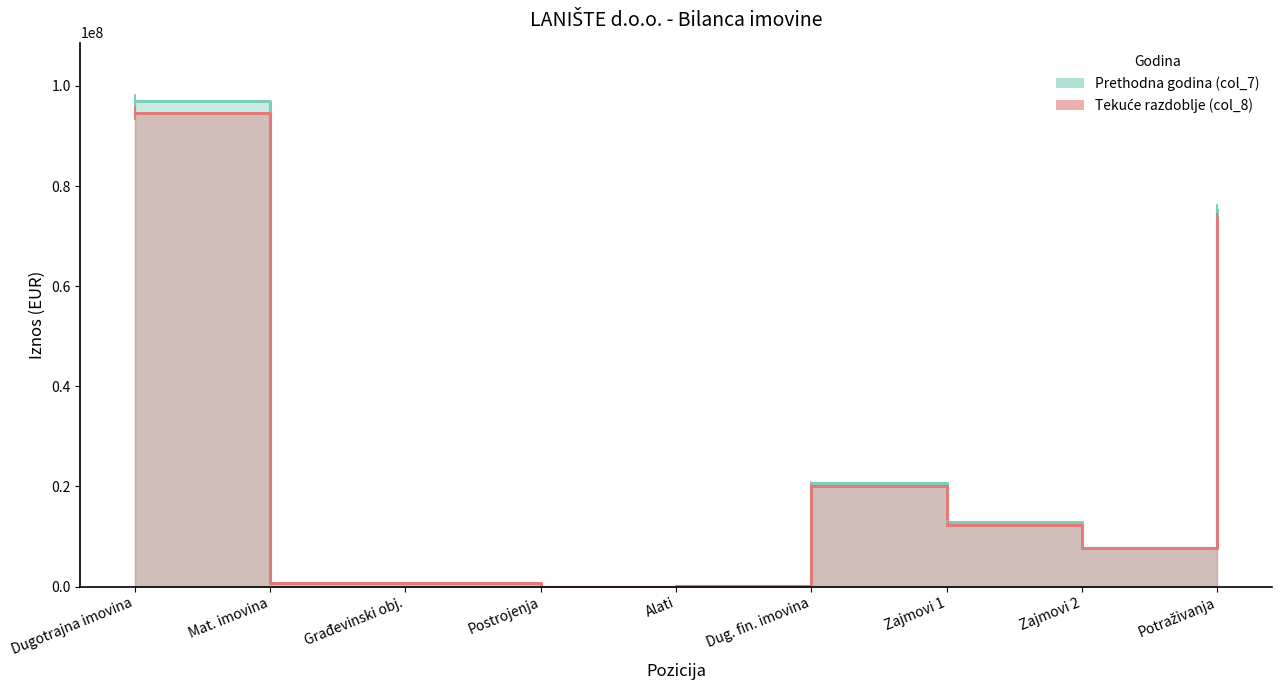

Where does the Tekuće razdoblje (col_8) series first go above 7773430?

Dugotrajna imovina